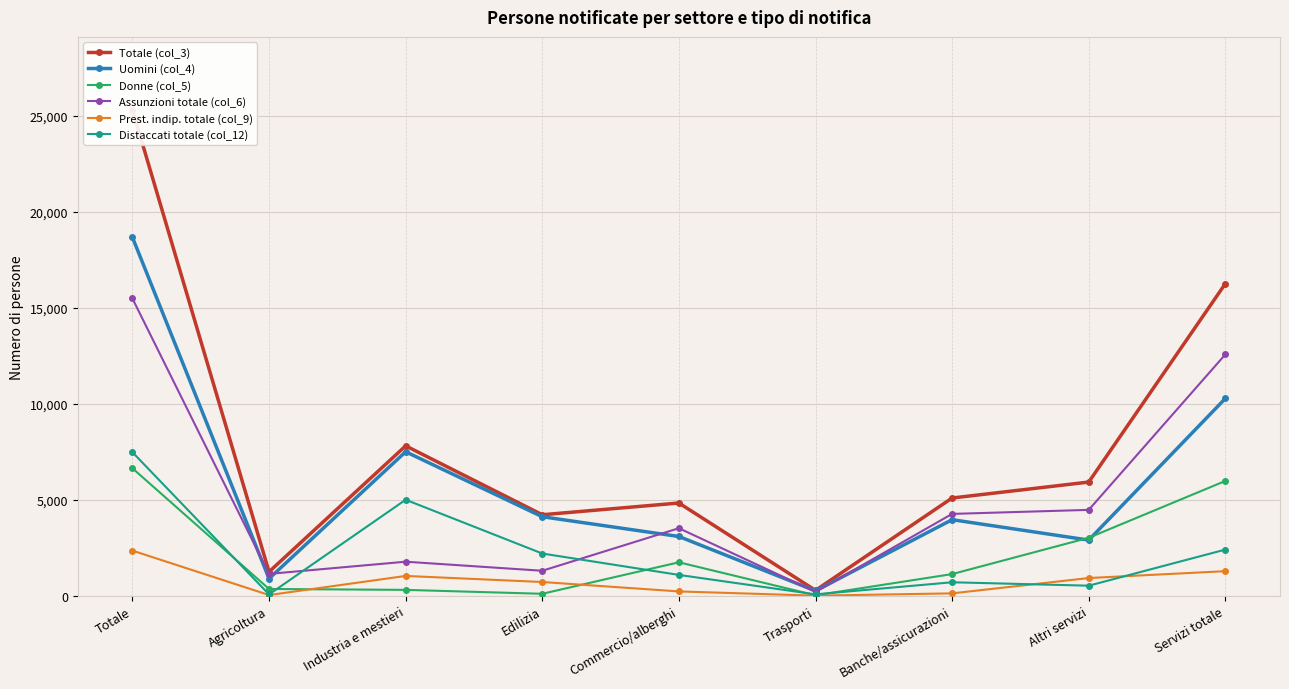

How many intersections are there between Distaccati totale (col_12) and Assunzioni totale (col_6)?

2